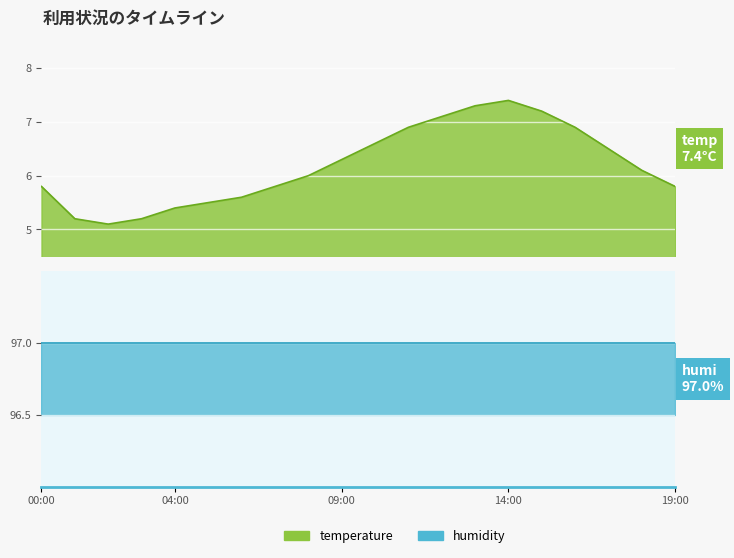

Reading left to right, what are all the values shown in this chart?

5.8	5.2	5.1	5.2	5.4	5.5	5.6	5.8	6.0	6.3	6.6	6.9	7.1	7.3	7.4	7.2	6.9	6.5	6.1	5.8